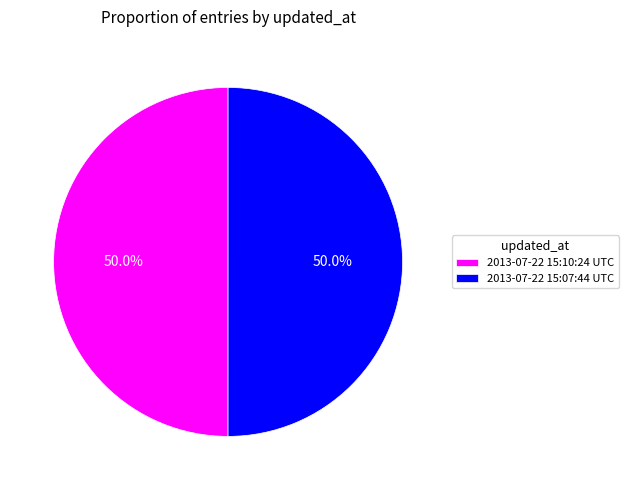

Approximately how many times larger is the value at 2013-07-22 15:10:24 UTC compared to 2013-07-22 15:07:44 UTC?

1.0